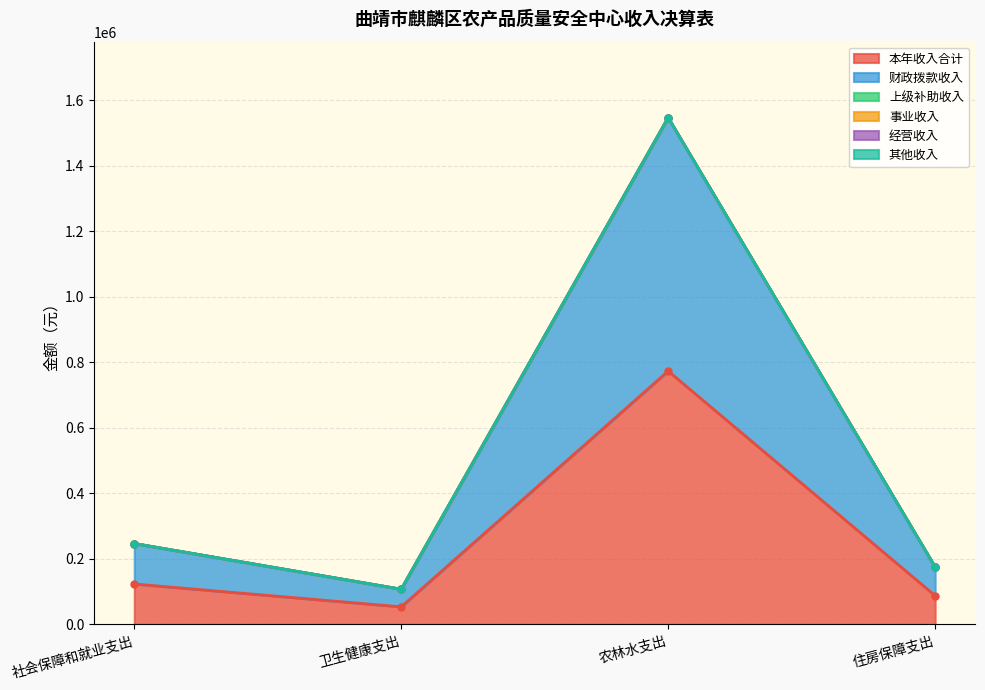

What is the approximate value of 财政拨款收入 at 农林水支出?

773411.2